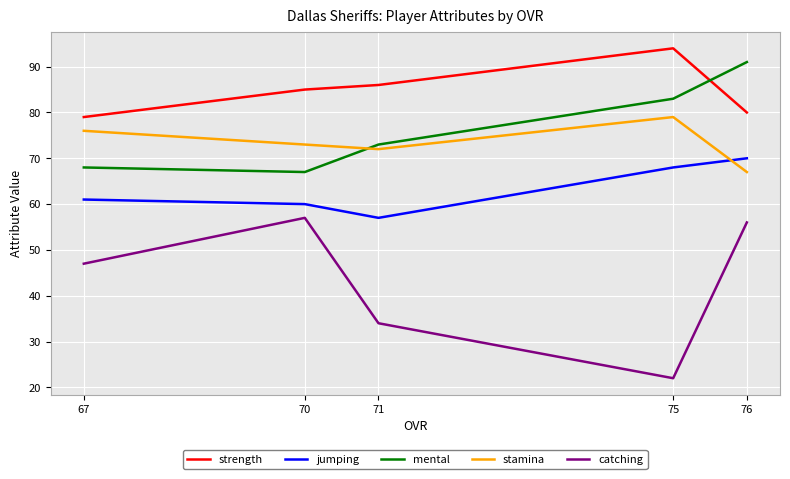

Is it true that catching equals 56 at 76?

True